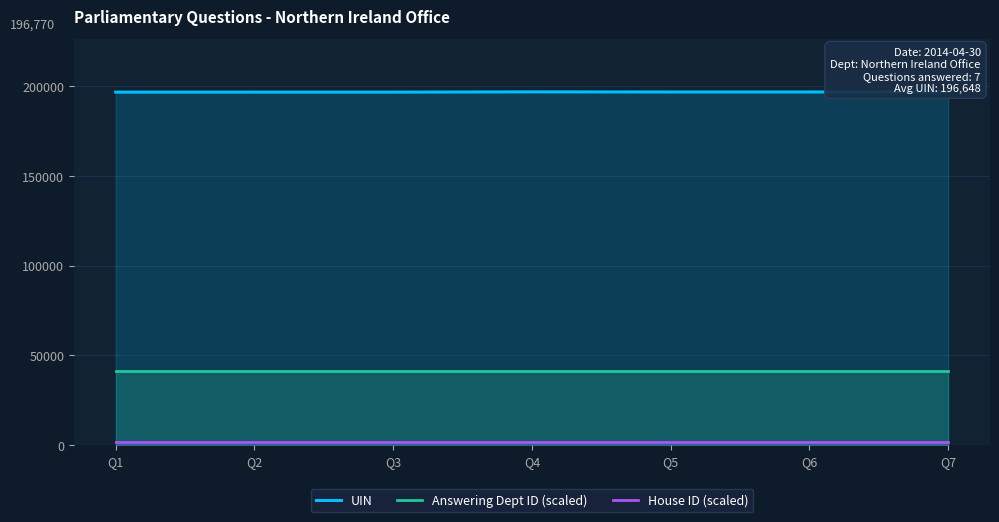

True or false: Answering Dept ID (scaled) has a value of 19743.4 at Q3.

False